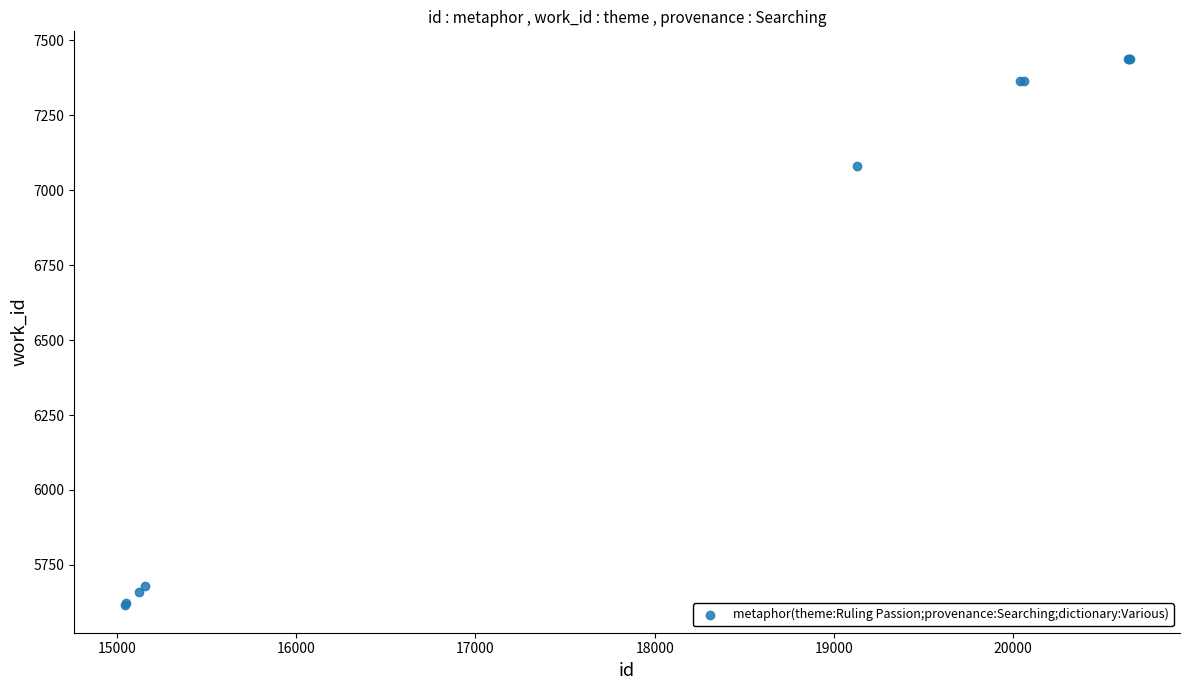

What Y value in the scatter plot is closest to 6527?

7080